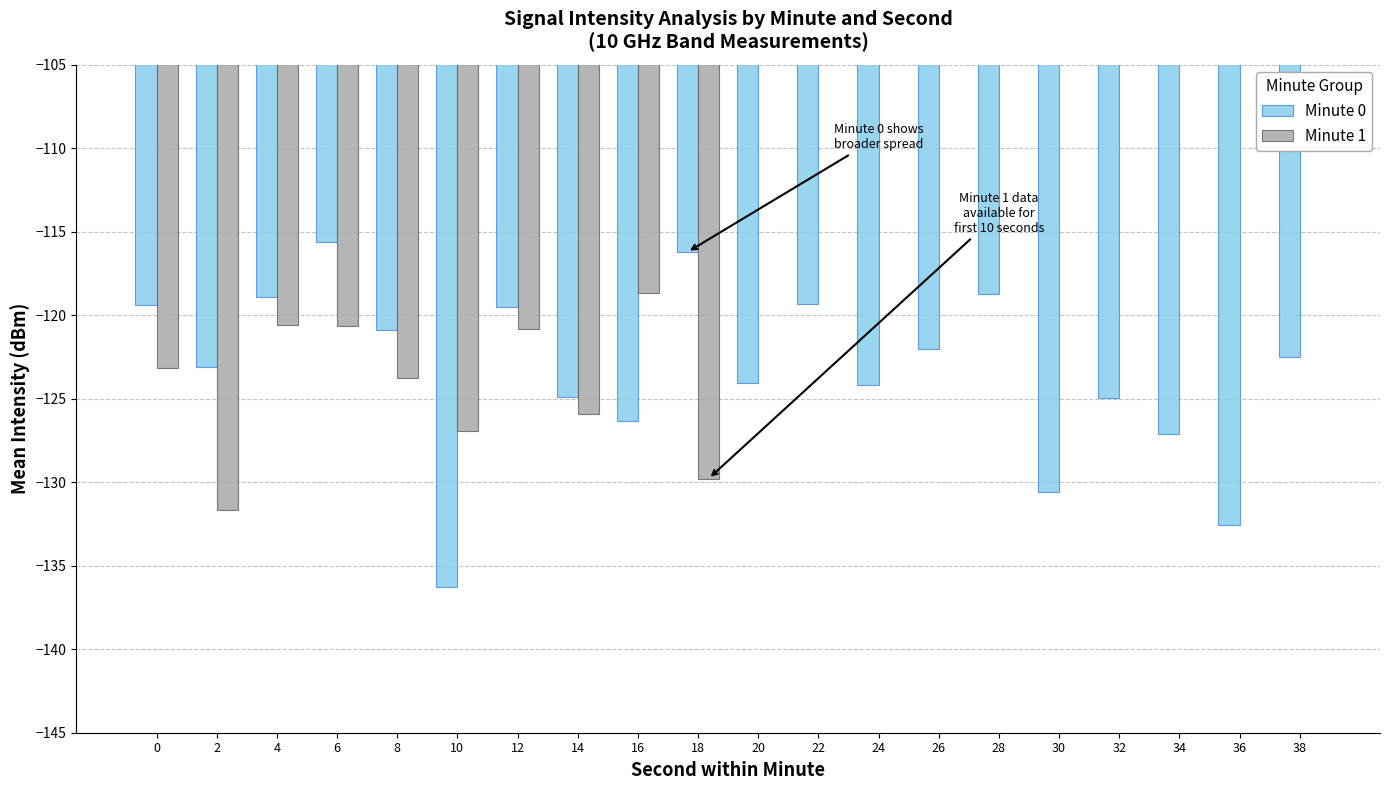

How many negative values does the Minute 1 series have?

10